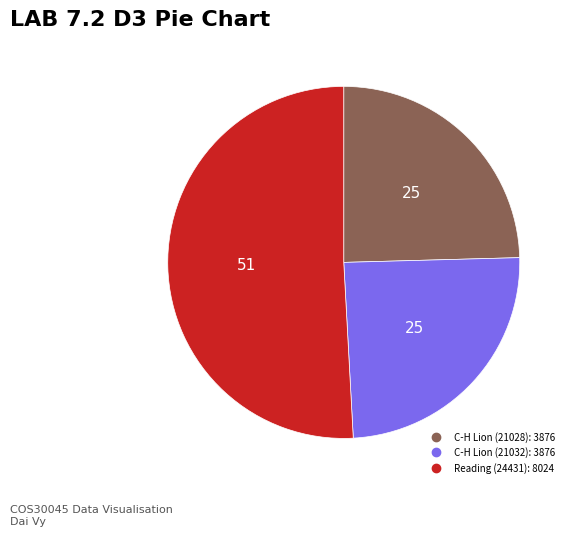

How many segments does this pie chart have?

3